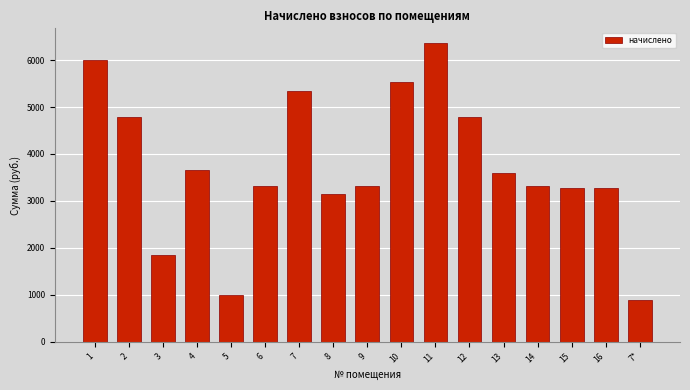

Approximately how many times larger is the value at 6 compared to 9?

1.0